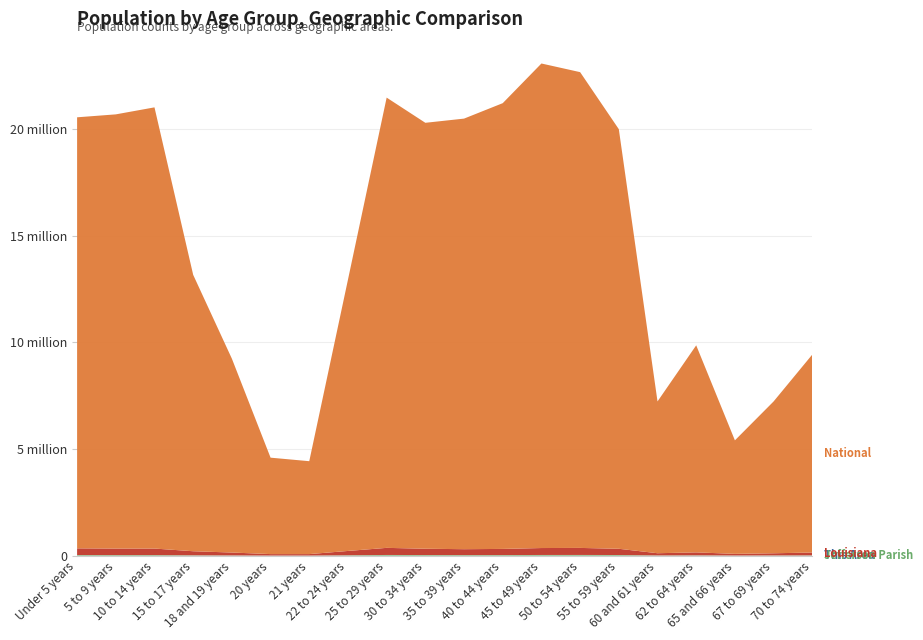

Reading left to right, transcribe all the data shown in this chart.

This Area: 542	600	538	340	205	98	100	257	433	454	412	486	546	537	375	139	160	84	81	115
Jefferson Parish: 28366	26420	25995	16616	10431	5337	5586	18528	32499	28731	26791	27664	32038	33218	30093	10654	14597	8074	10385	13186
Louisiana: 314260	306362	306836	190557	136222	68251	67763	202295	332925	295508	276479	288120	325046	329329	292567	103687	139308	76663	101702	133629
National: 20201362	20348657	20677194	12954254	9086089	4519129	4354294	12712576	21101849	19962099	20179642	20890964	22708591	22298125	19664805	7113727	9704197	5319902	7115361	9278166